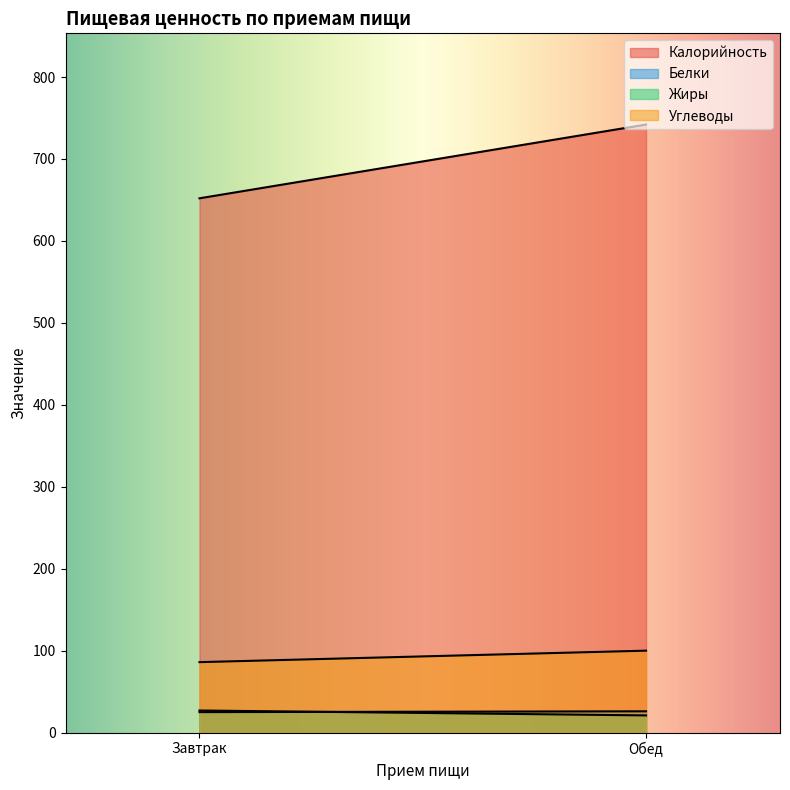

What are all the series names shown in the legend?

Калорийность, Белки, Жиры, Углеводы